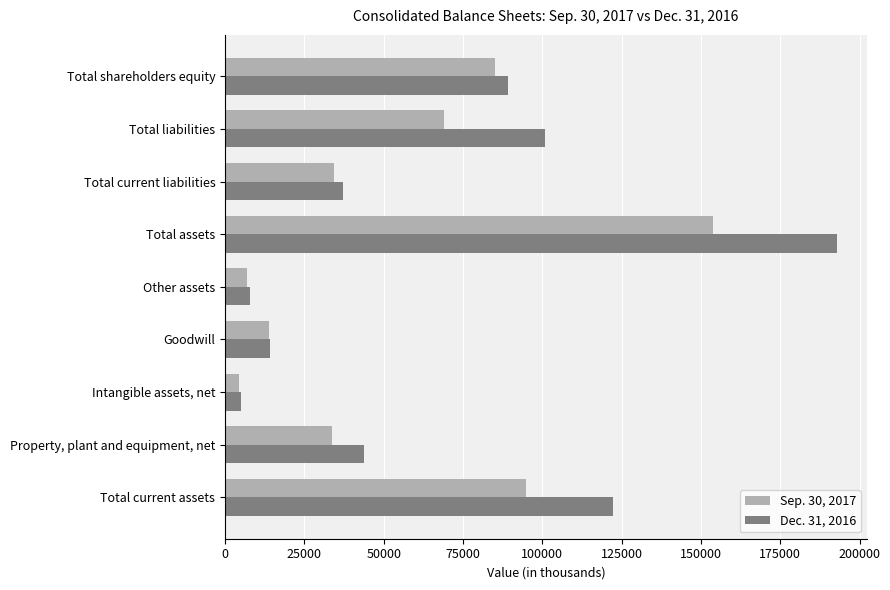

Is the value of Dec. 31, 2016 at Property, plant and equipment, net greater than the value of Sep. 30, 2017 at Total liabilities?

No